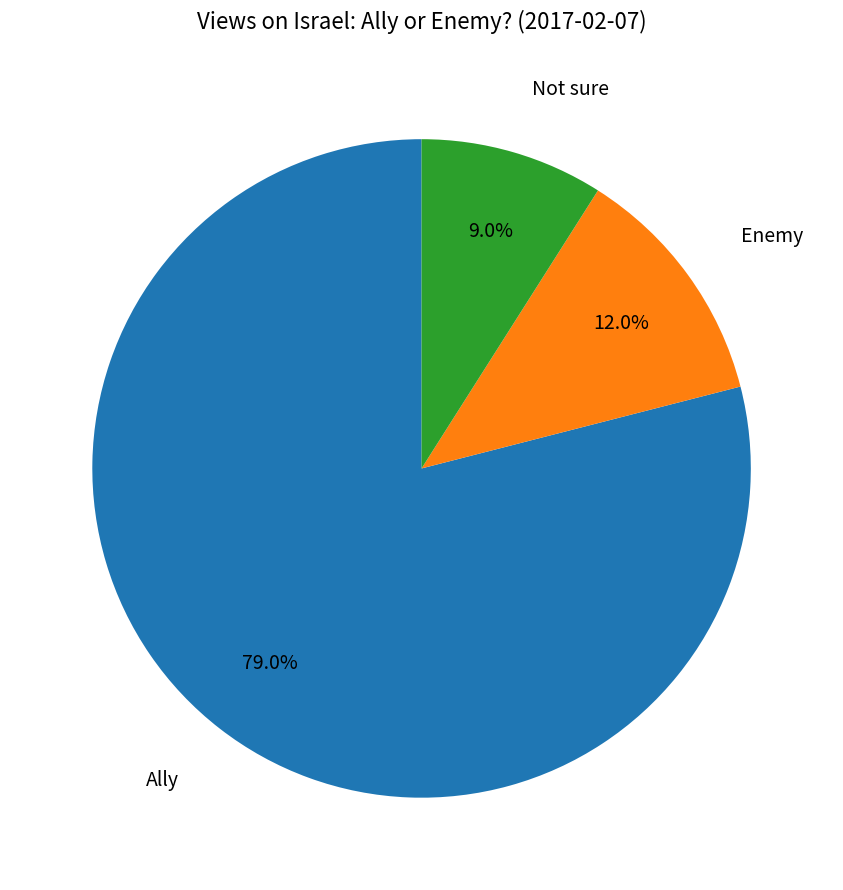

What percentage is the Not sure slice, to the nearest percent?

9%